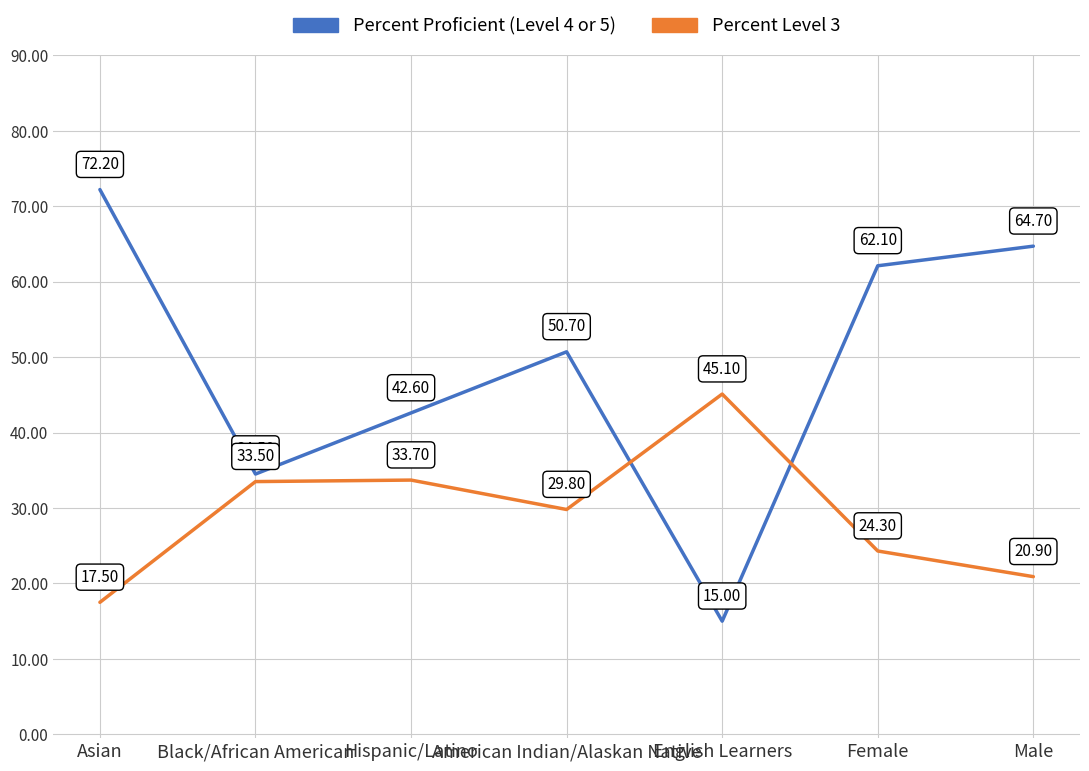

Is the value of Percent Proficient (Level 4 or 5) at Male greater than the value of Percent Level 3 at Female?

Yes